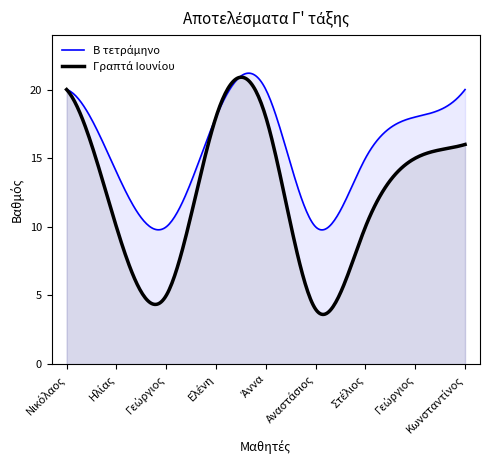

Between Ιωαννίδης Αναστάσιος and Δημητρίου Κωνσταντίνος, which series saw the biggest shift?

Γραπτά Ιουνίου